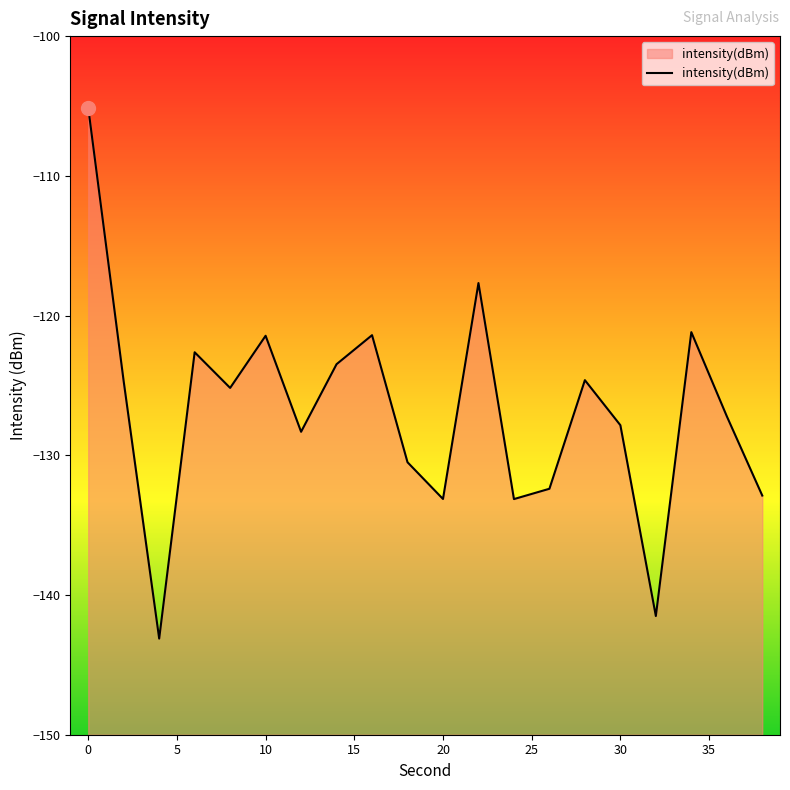

Does the chart display data point markers on the line(s)?

No